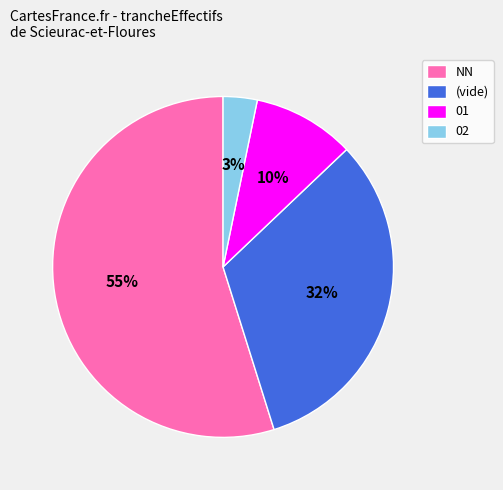

Between 02 and (vide), which is larger?

(vide)